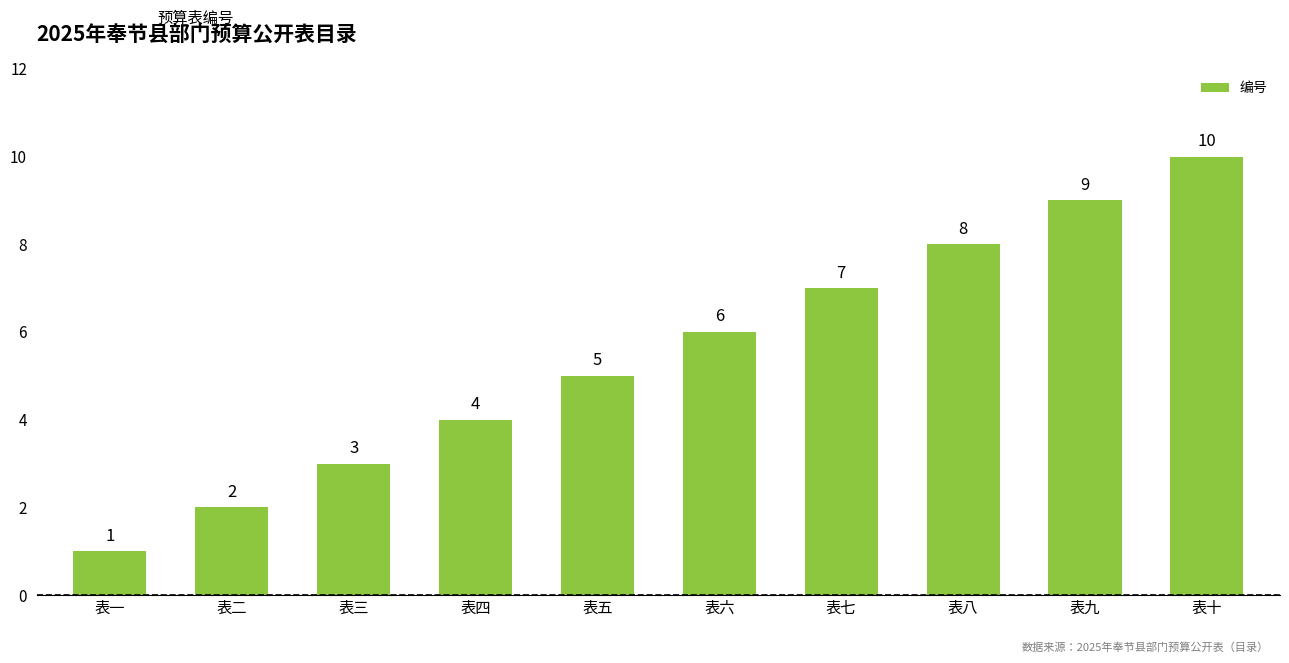

Between 表二 and 表五, which is larger?

表五